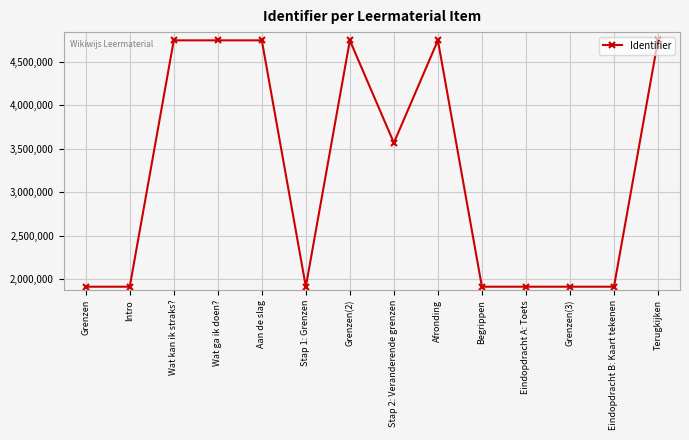

What is the sum of the values at Grenzen and Grenzen(2)?

6658297